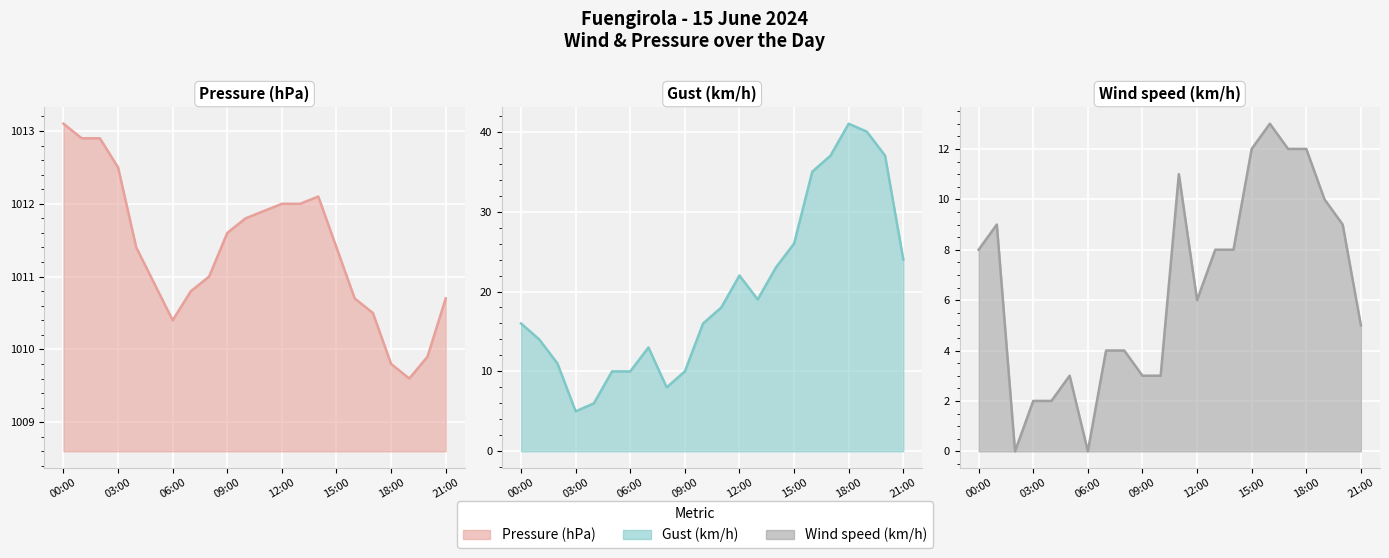

True or false: Wind speed (km/h) line has more than 2 points higher than both neighbors.

True